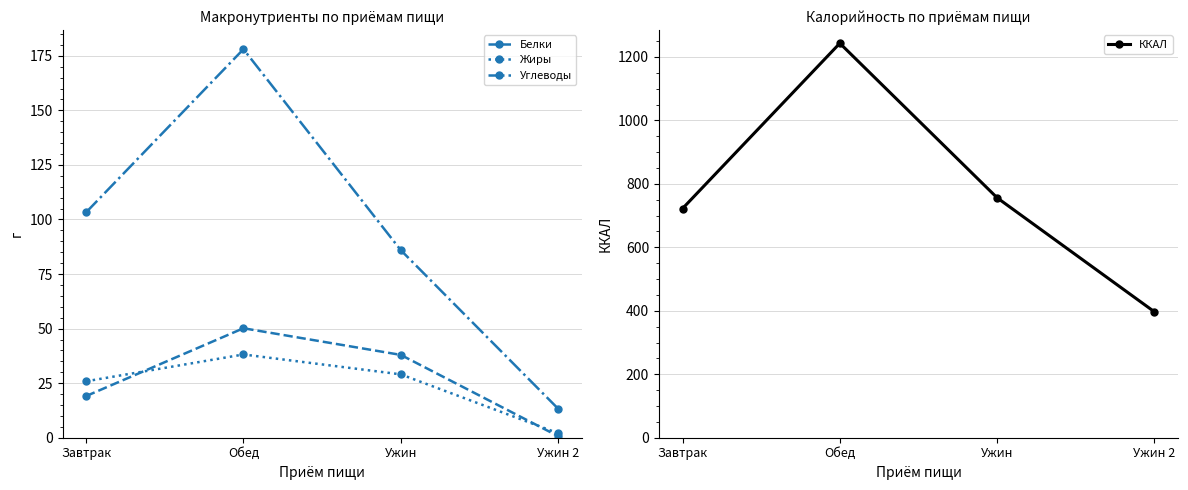

Reading left to right, transcribe all the data shown in this chart.

Белки: Завтрак=19.1	Обед=50.2	Ужин=38.0	Ужин 2=0.7
Жиры: Завтрак=25.9	Обед=38.1	Ужин=29.0	Ужин 2=2.1
Углеводы: Завтрак=103.3	Обед=178.0	Ужин=85.9	Ужин 2=13.3
ККАЛ: Завтрак=722.2	Обед=1243.1	Ужин=756.0	Ужин 2=396.7